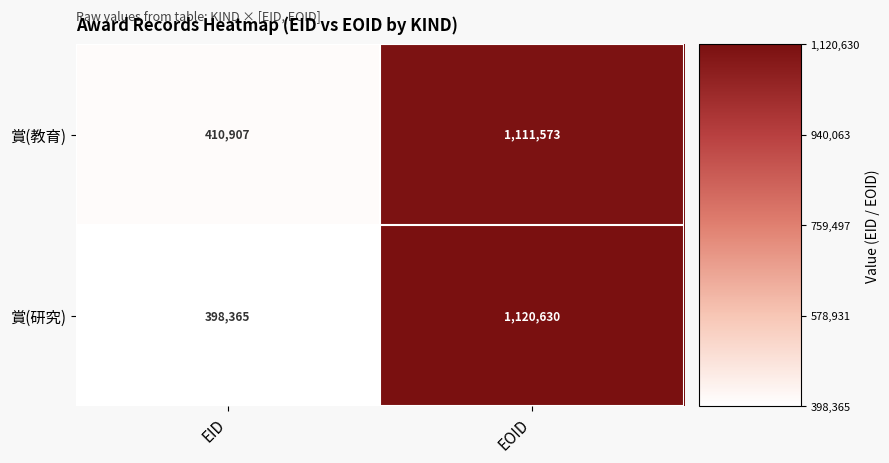

List the series in order of their overall mean, lowest first.

賞(研究), 賞(教育)